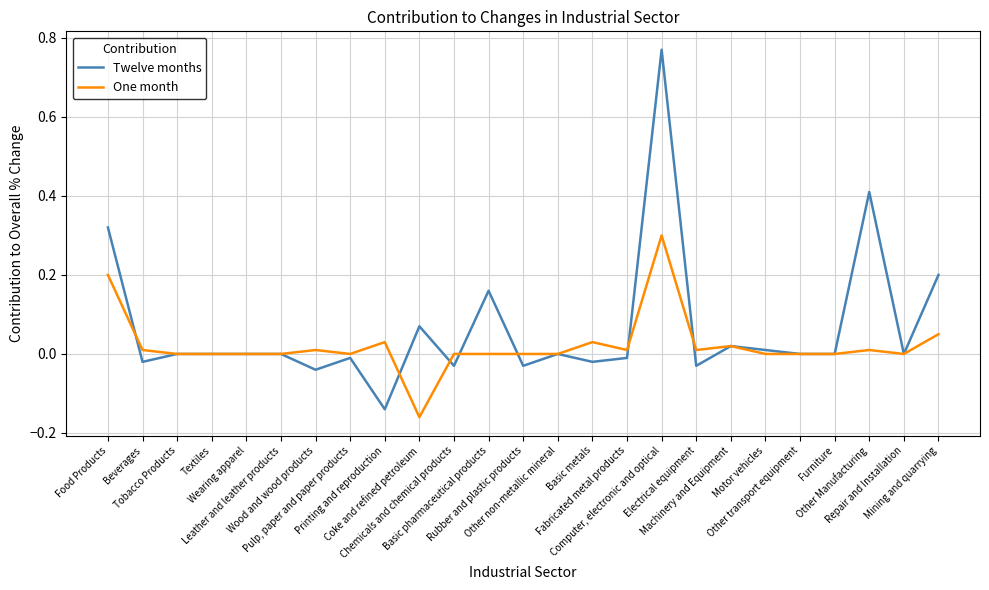

How many categories are shown in the chart?

25